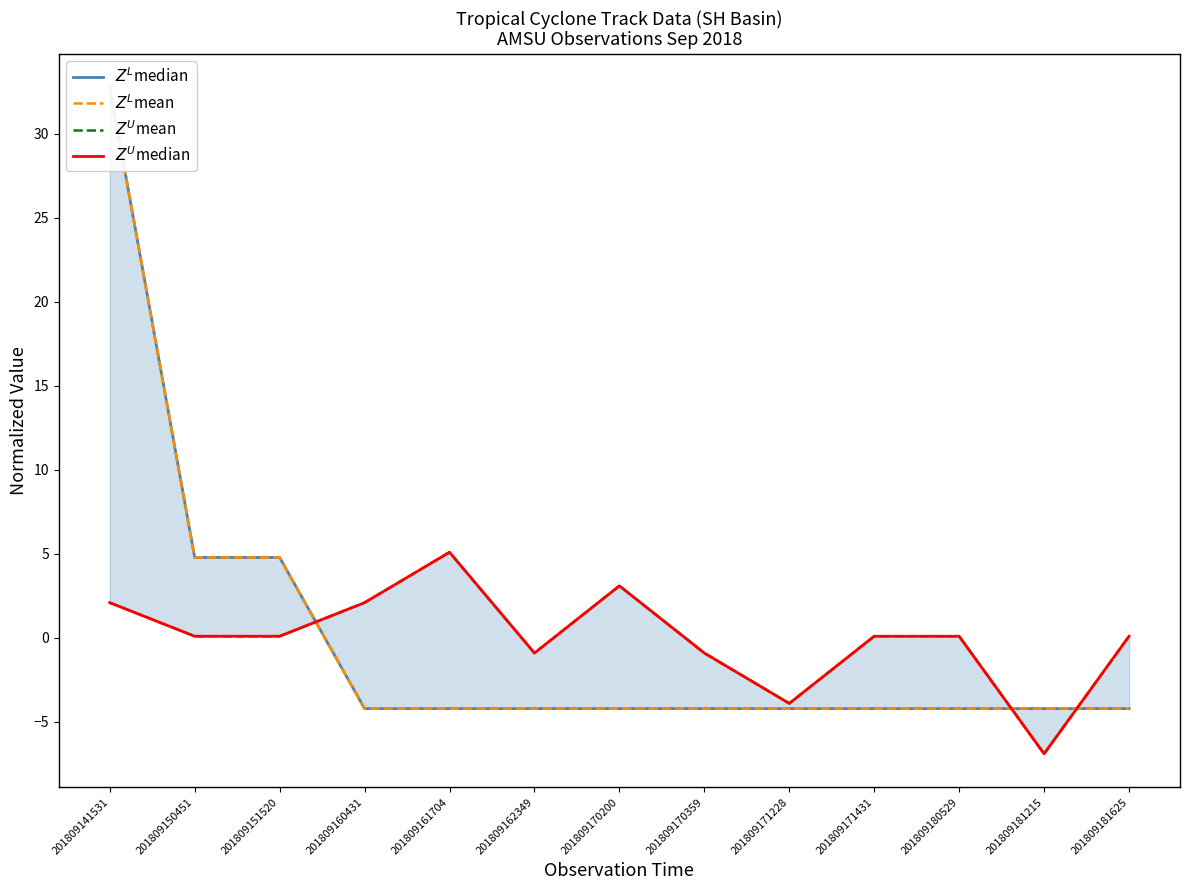

What is the maximum value shown in the chart?

32.8